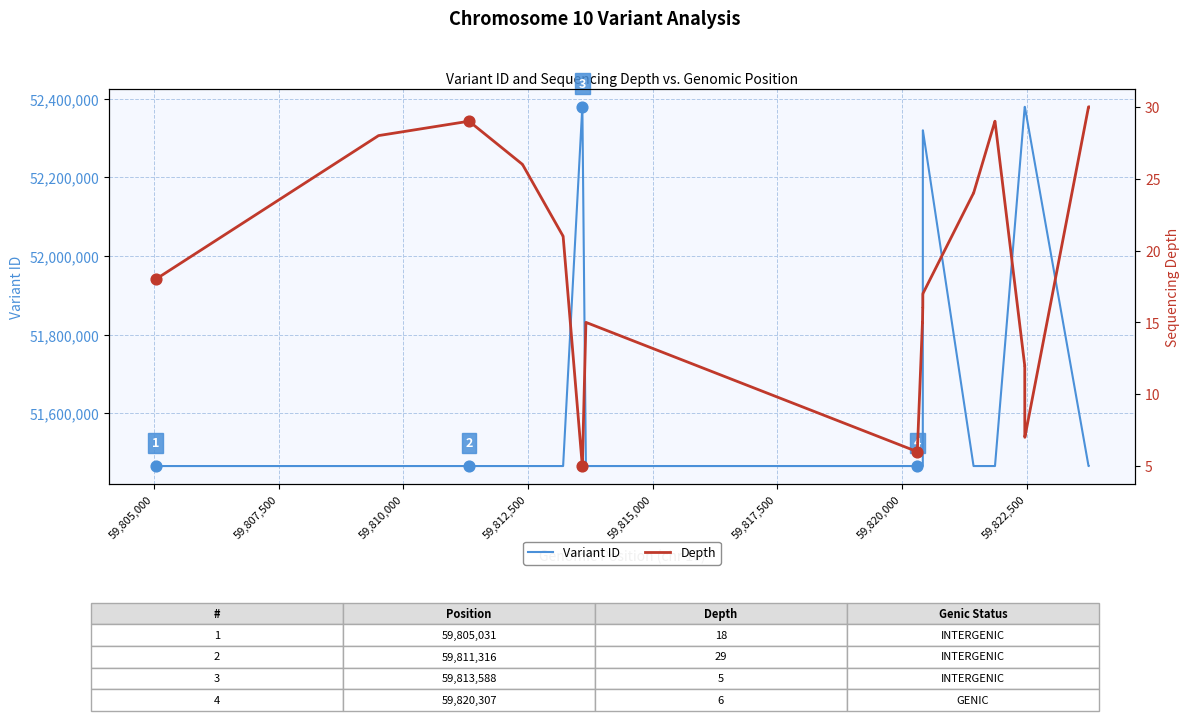

At how many categories does at least one series exceed 46703396?

32